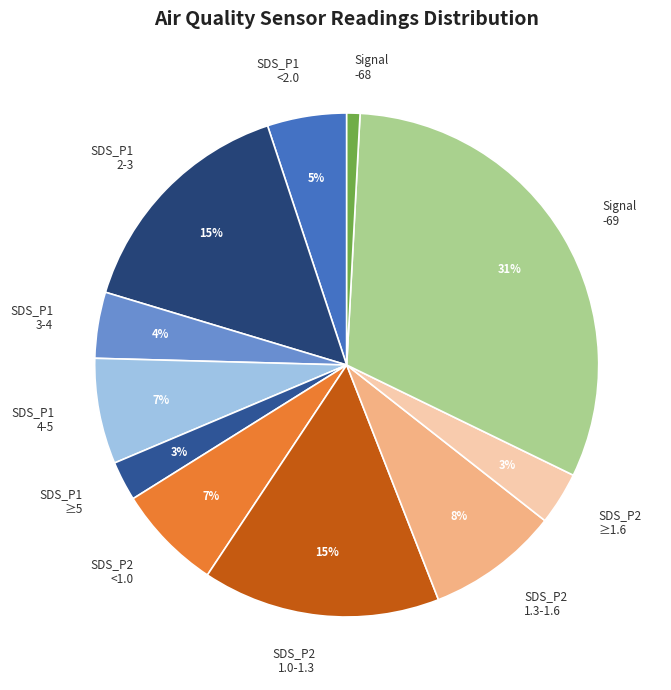

True or false: SDS_P2 1.3-1.6 accounts for 8% of the total.

True